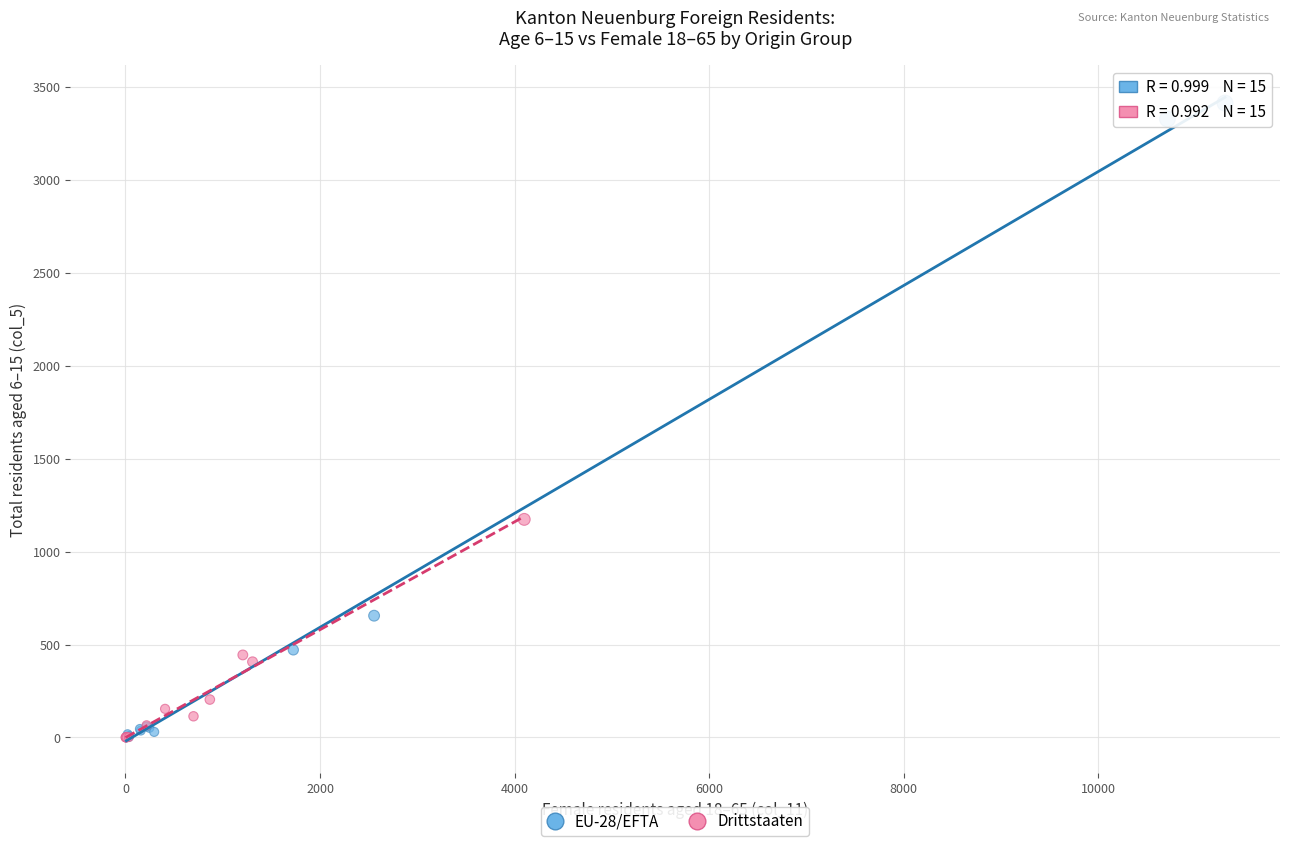

Which series has the largest Y range (max minus min)?

EU-28/EFTA